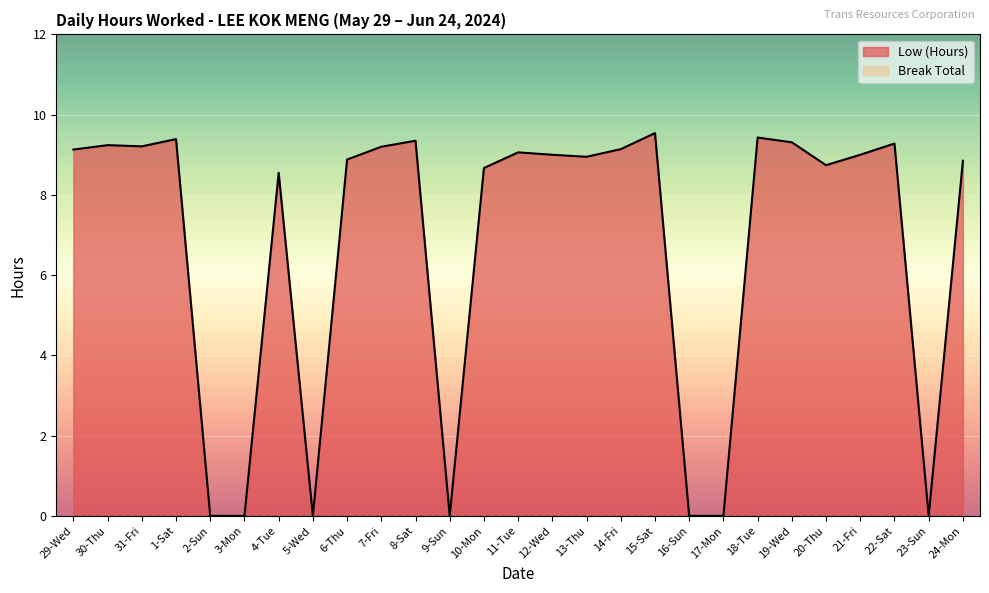

Reading right to left, transcribe all the data shown in this chart.

24-Mon=8.8	23-Sun=0.0	22-Sat=9.3	21-Fri=9.0	20-Thu=8.7	19-Wed=9.3	18-Tue=9.4	17-Mon=0.0	16-Sun=0.0	15-Sat=9.5	14-Fri=9.1	13-Thu=8.9	12-Wed=9.0	11-Tue=9.1	10-Mon=8.7	9-Sun=0.0	8-Sat=9.3	7-Fri=9.2	6-Thu=8.9	5-Wed=0.0	4-Tue=8.6	3-Mon=0.0	2-Sun=0.0	1-Sat=9.4	31-Fri=9.2	30-Thu=9.2	29-Wed=9.1